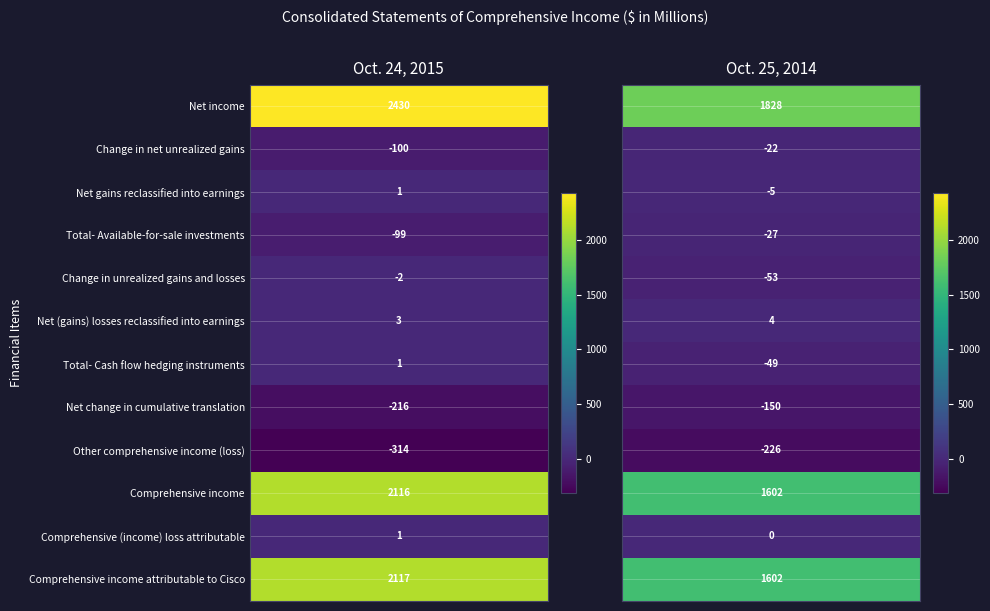

Rank the series at 0 from highest to lowest value.

Net income, Comprehensive income attributable to Cisco, Comprehensive income, Net (gains) losses reclassified into earnings, Net gains reclassified into earnings, Total- Cash flow hedging instruments, Comprehensive (income) loss attributable, Change in unrealized gains and losses, Total- Available-for-sale investments, Change in net unrealized gains, Net change in cumulative translation, Other comprehensive income (loss)